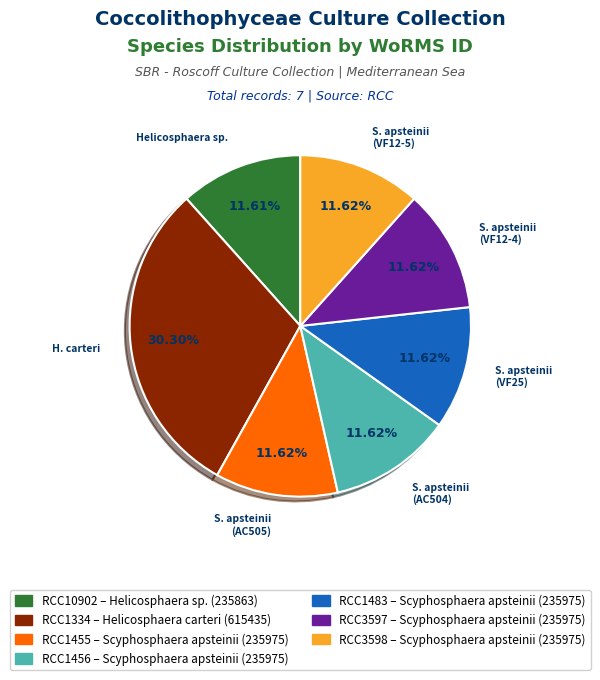

Is there a majority slice in this chart?

No